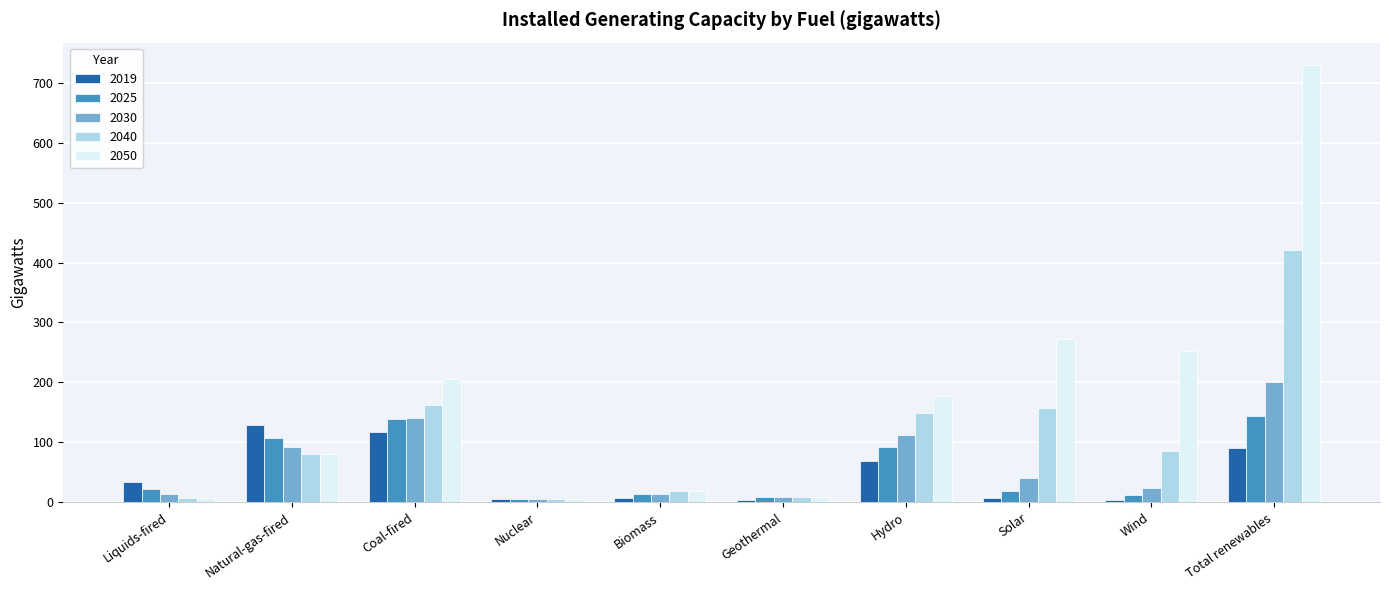

What is the minimum value for 2040?

5.6